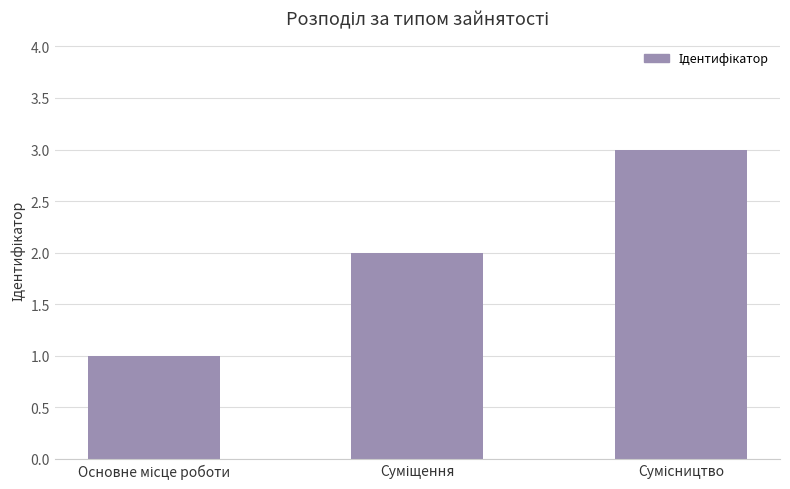

What is the sum of all values?

6